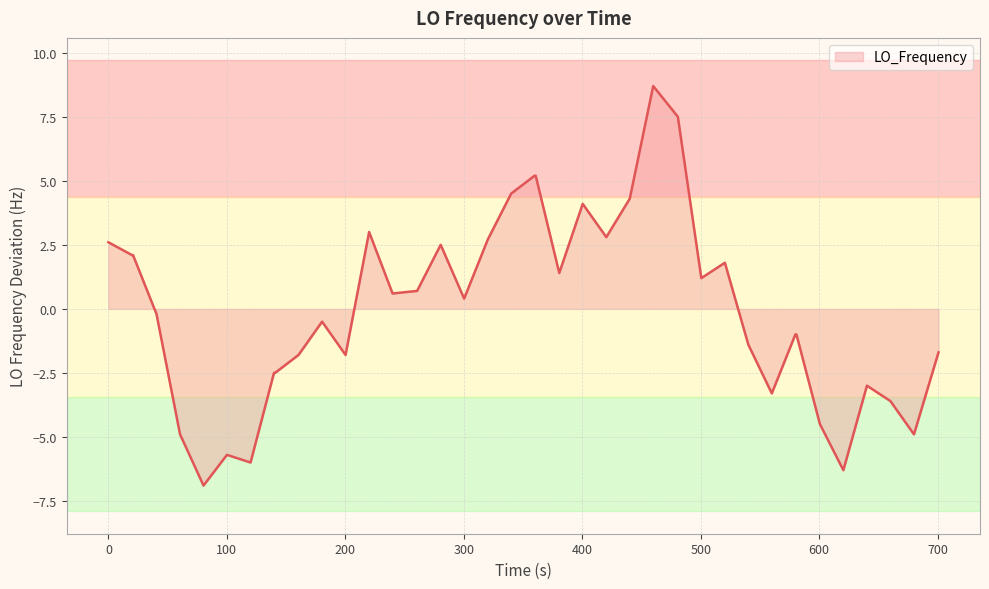

What is the difference between the maximum and minimum values?

15.6